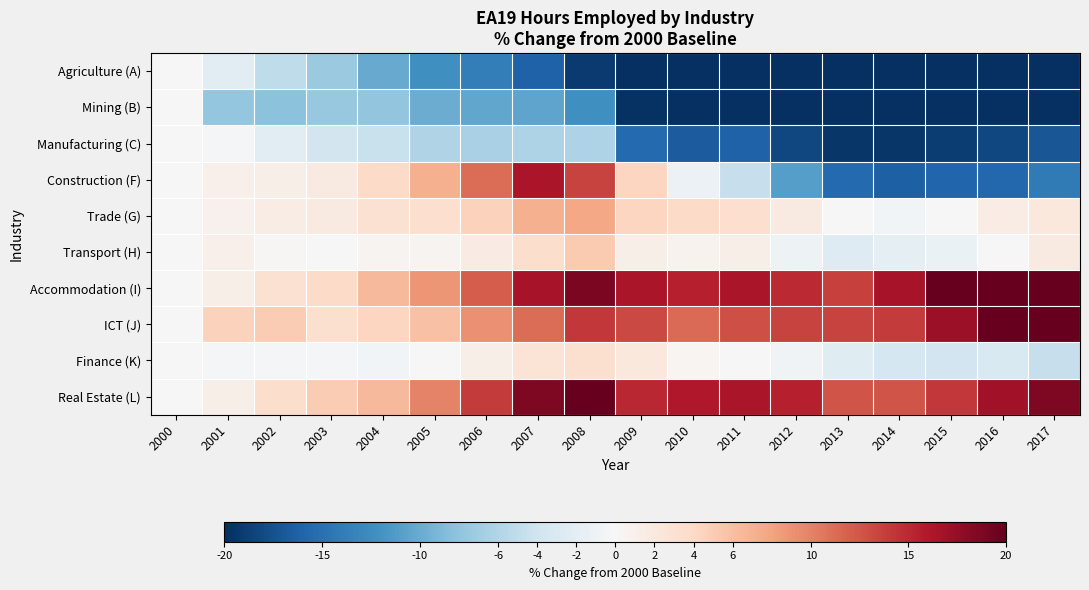

Count the number of data series in this chart.

10